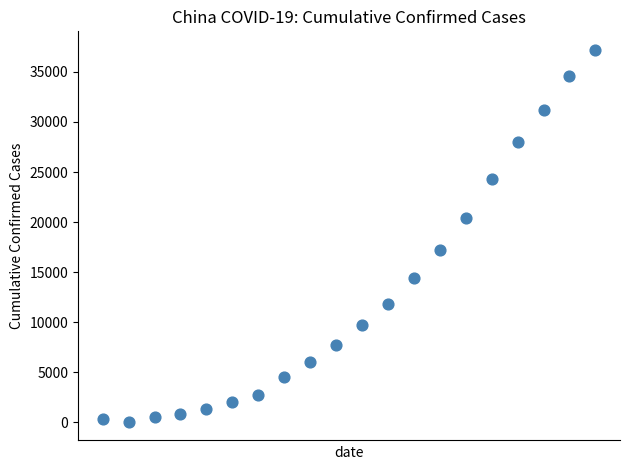

What is the range of X values (max minus min)?

19